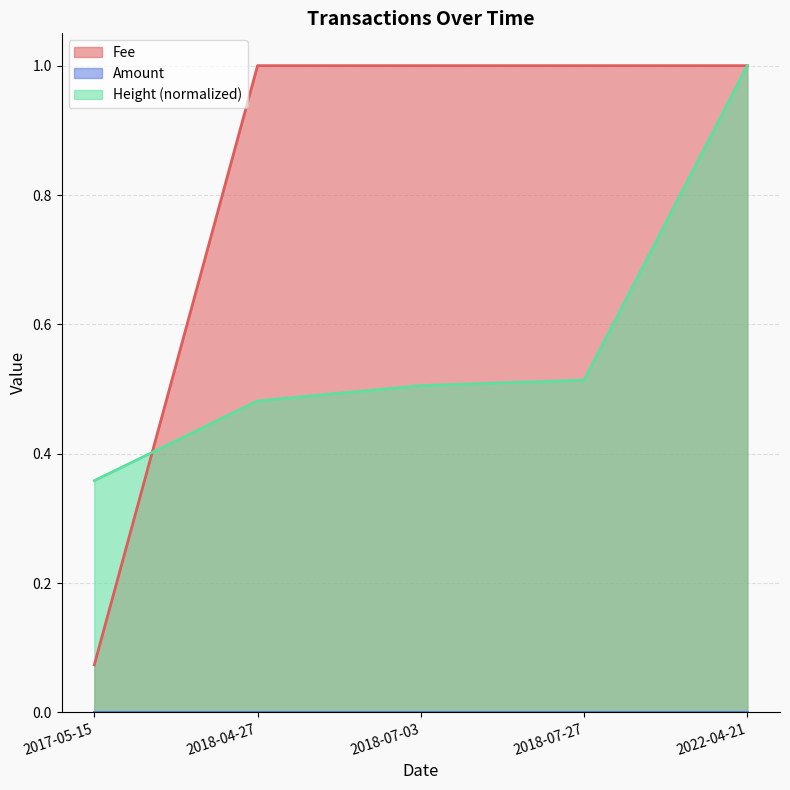

Which series has the largest range (max minus min)?

Fee